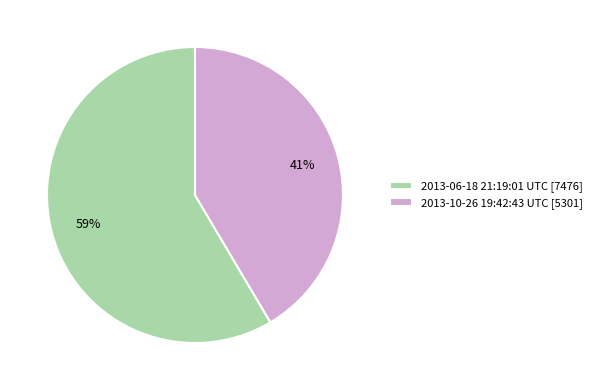

Count the number of slices in the pie.

2